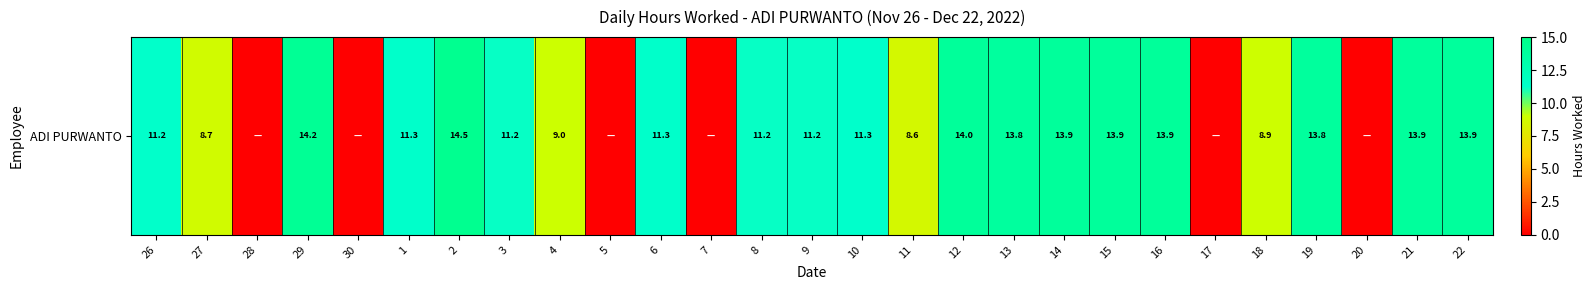

Where does the data first go above 11?

26